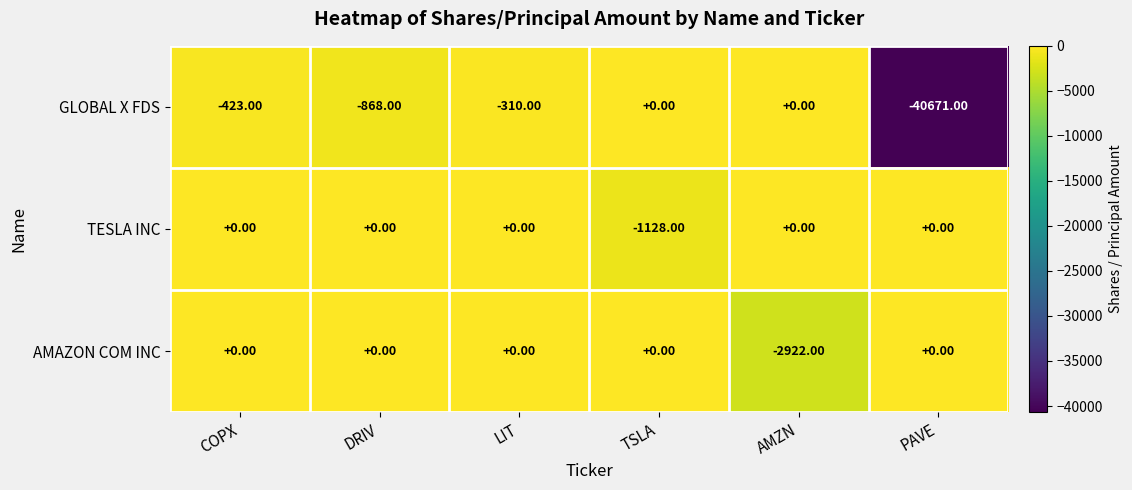

Which series has the largest total across all categories?

TESLA INC